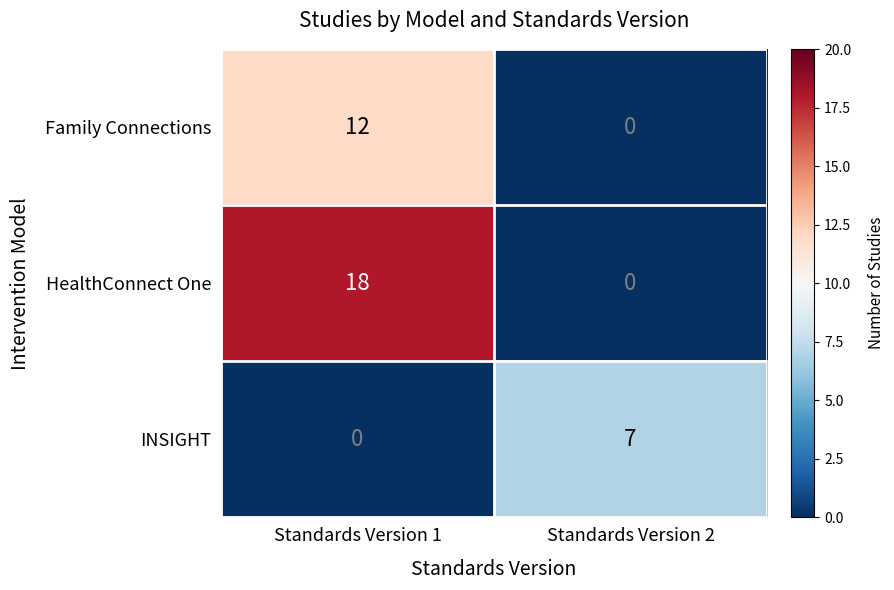

Reading right to left, extract all data points from this chart.

Family Connections: Standards Version 2=0	Standards Version 1=12
HealthConnect One: Standards Version 2=0	Standards Version 1=18
INSIGHT: Standards Version 2=7	Standards Version 1=0